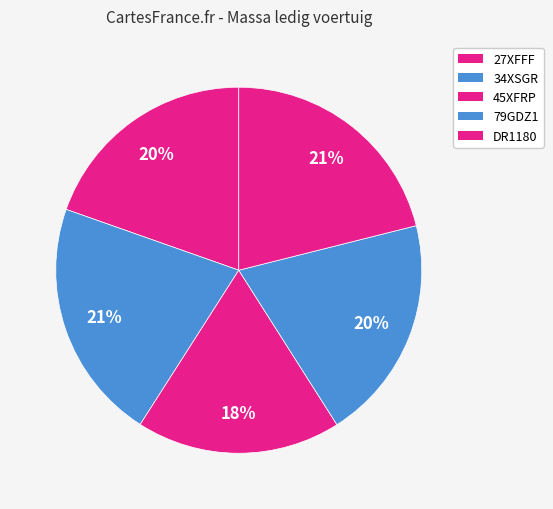

To the nearest percent, what is the average slice percentage?

20%